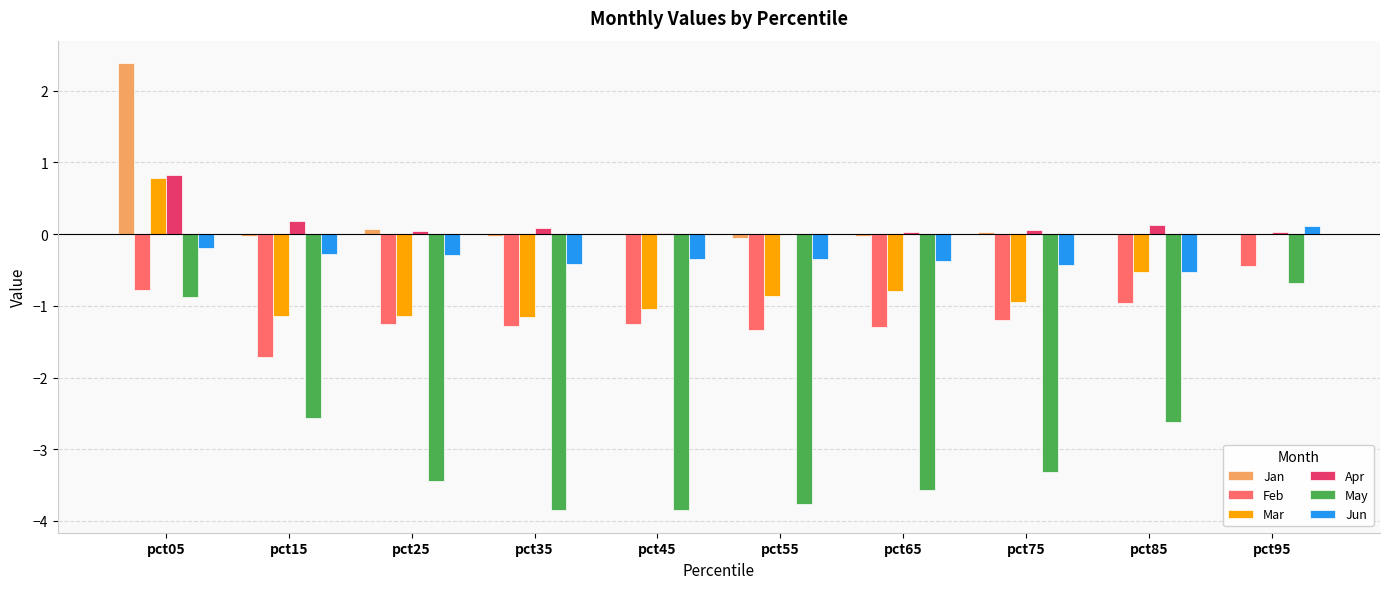

What is the sum of all Jan values?

2.4